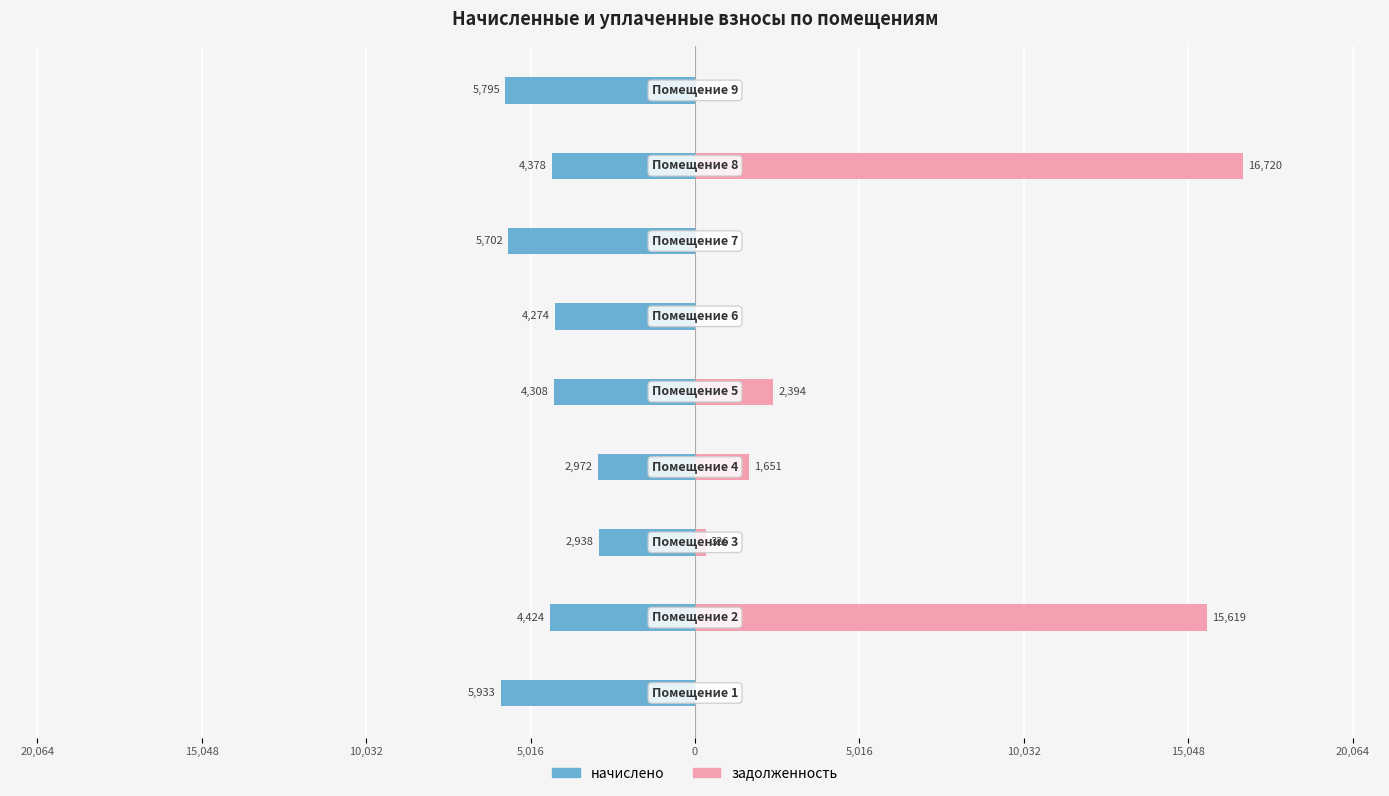

Between 10,032 and 5,016, which series saw the biggest shift?

начислено